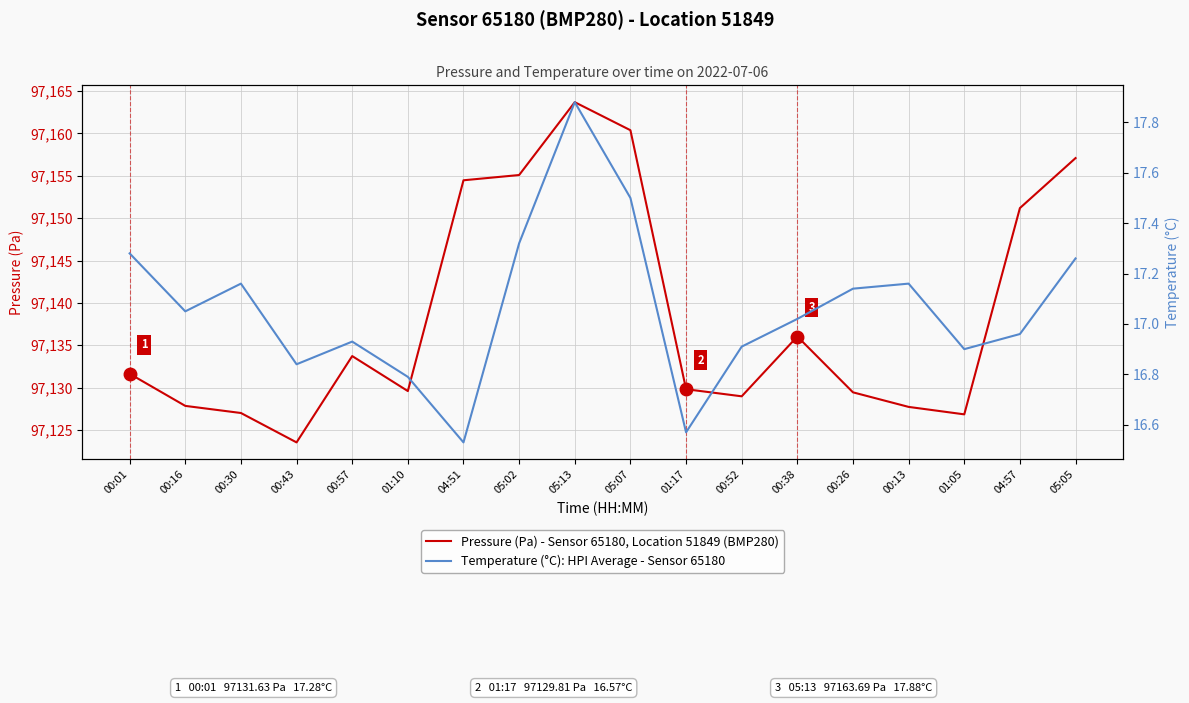

What is the average value of the Pressure (Pa) - Sensor 65180, Location 51849 (BMP280) series?

97138.6